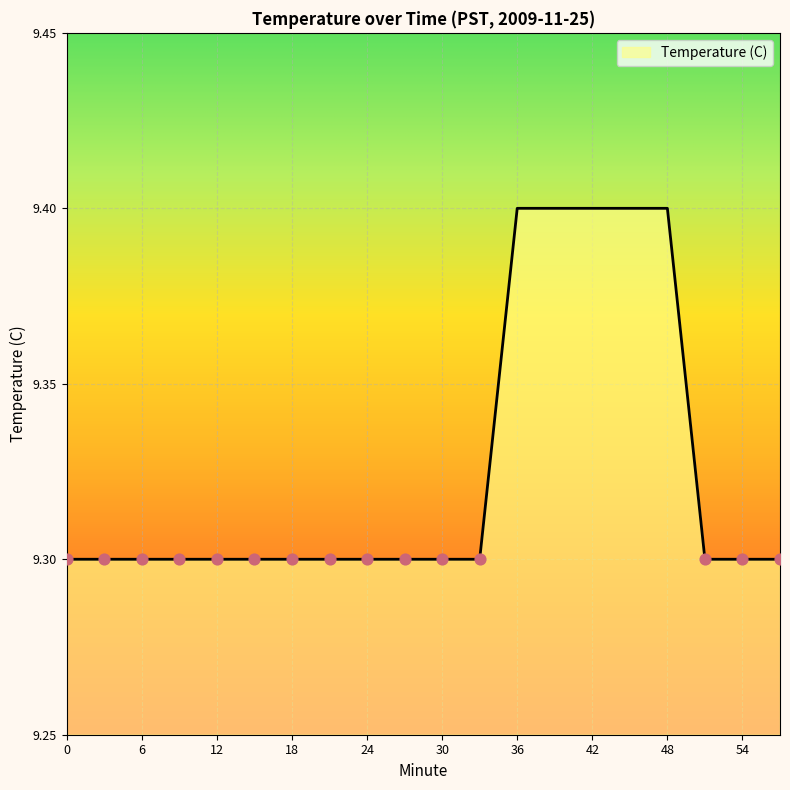

What is the maximum value shown in the chart?

9.4